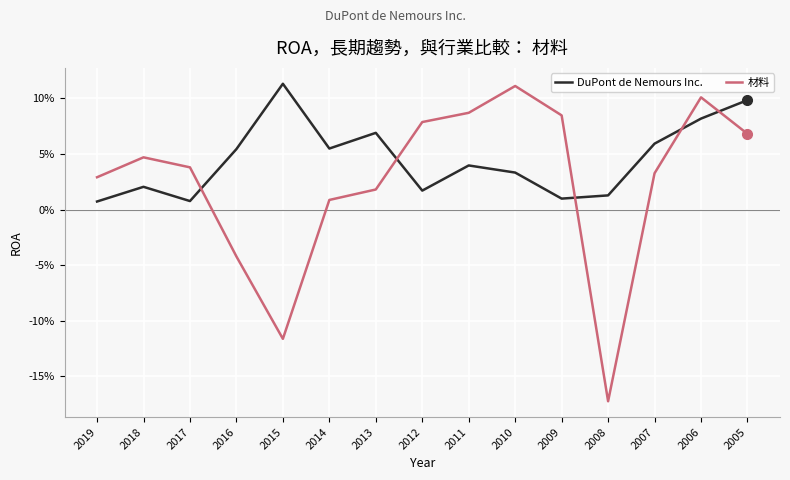

True or false: 材料 has a value of 0.1 at 2011.

True